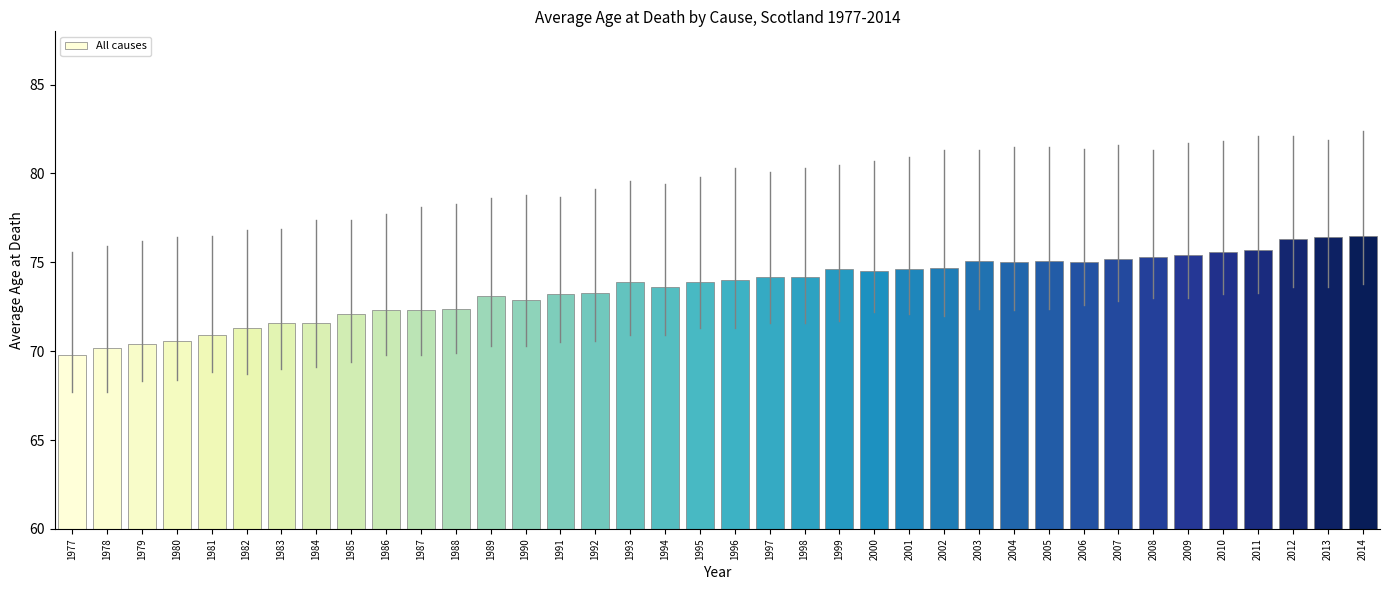

What is the difference between the second highest and second lowest values?

6.2